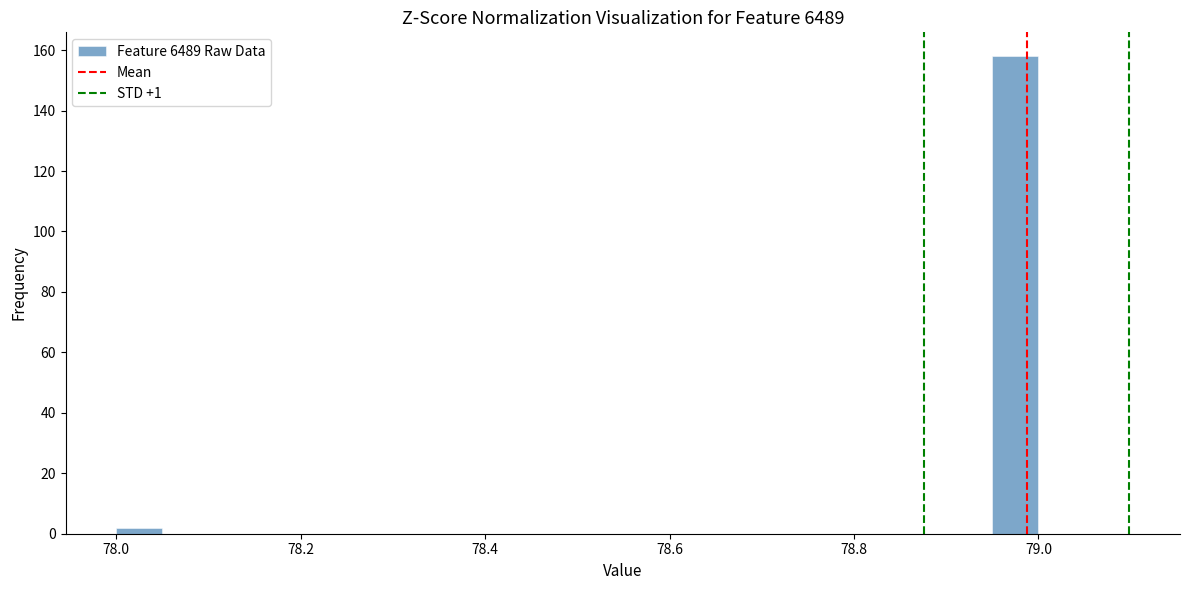

Read against the x-axis, roughly where is the centre of the tallest bar?

78.98